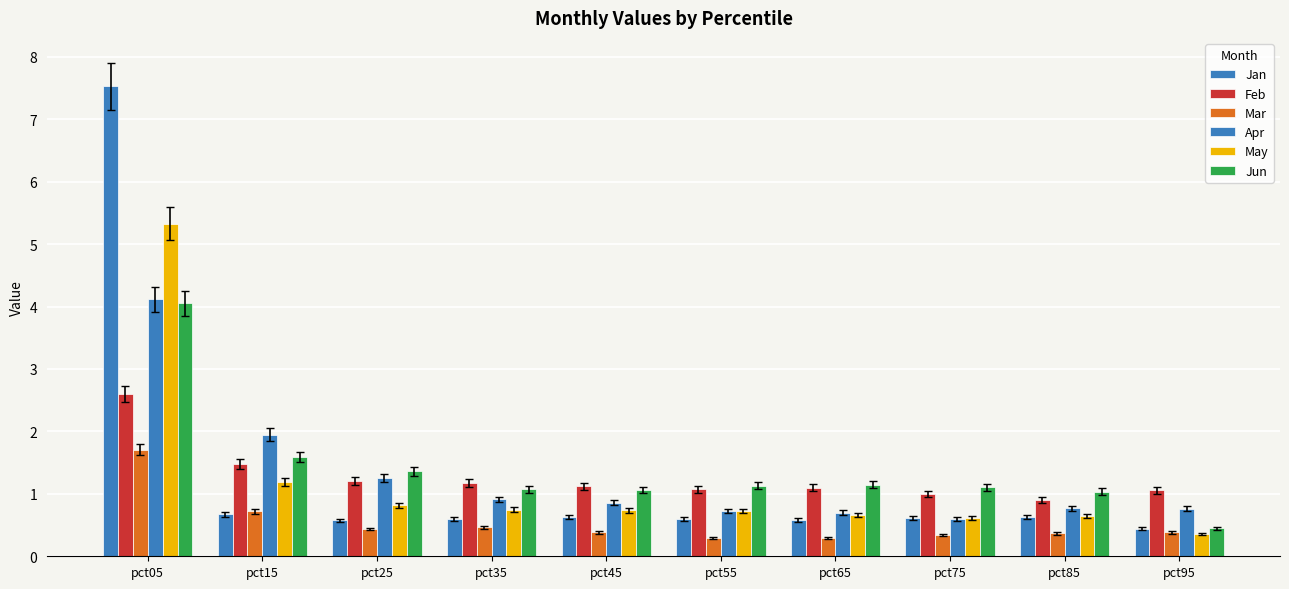

Reading left to right, extract all data points from this chart.

Jan: pct05=7.5	pct15=0.7	pct25=0.6	pct35=0.6	pct45=0.6	pct55=0.6	pct65=0.6	pct75=0.6	pct85=0.6	pct95=0.4
Feb: pct05=2.6	pct15=1.5	pct25=1.2	pct35=1.2	pct45=1.1	pct55=1.1	pct65=1.1	pct75=1.0	pct85=0.9	pct95=1.1
Mar: pct05=1.7	pct15=0.7	pct25=0.4	pct35=0.5	pct45=0.4	pct55=0.3	pct65=0.3	pct75=0.3	pct85=0.4	pct95=0.4
Apr: pct05=4.1	pct15=1.9	pct25=1.3	pct35=0.9	pct45=0.9	pct55=0.7	pct65=0.7	pct75=0.6	pct85=0.8	pct95=0.8
May: pct05=5.3	pct15=1.2	pct25=0.8	pct35=0.7	pct45=0.7	pct55=0.7	pct65=0.7	pct75=0.6	pct85=0.7	pct95=0.4
Jun: pct05=4.1	pct15=1.6	pct25=1.4	pct35=1.1	pct45=1.1	pct55=1.1	pct65=1.1	pct75=1.1	pct85=1.0	pct95=0.4